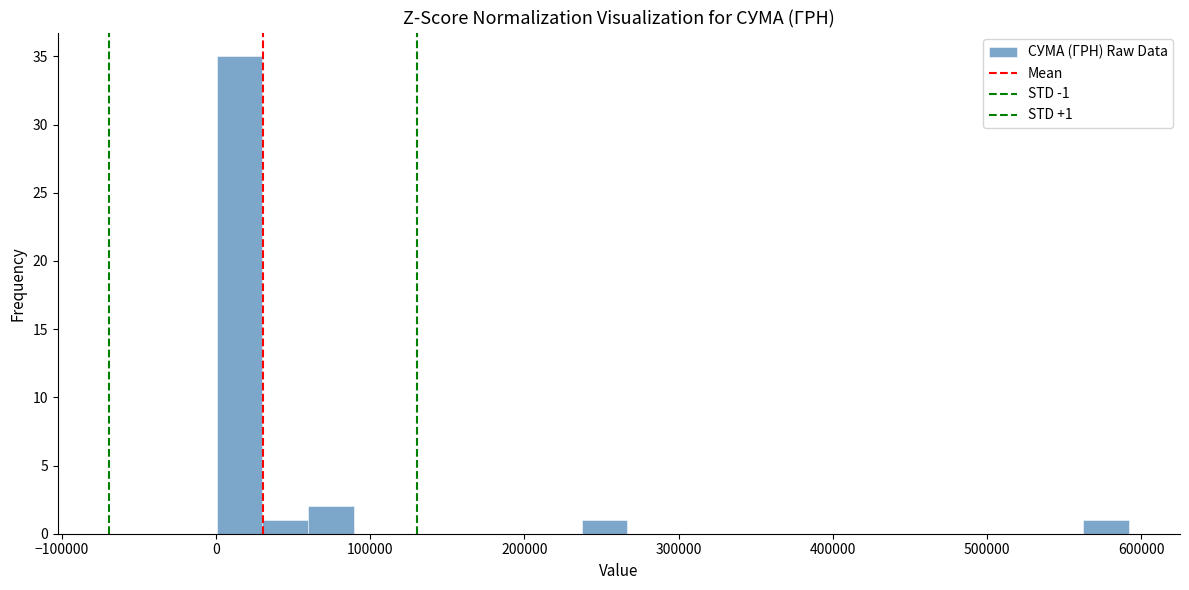

Read against the x-axis, roughly where is the centre of the tallest bar?

20000